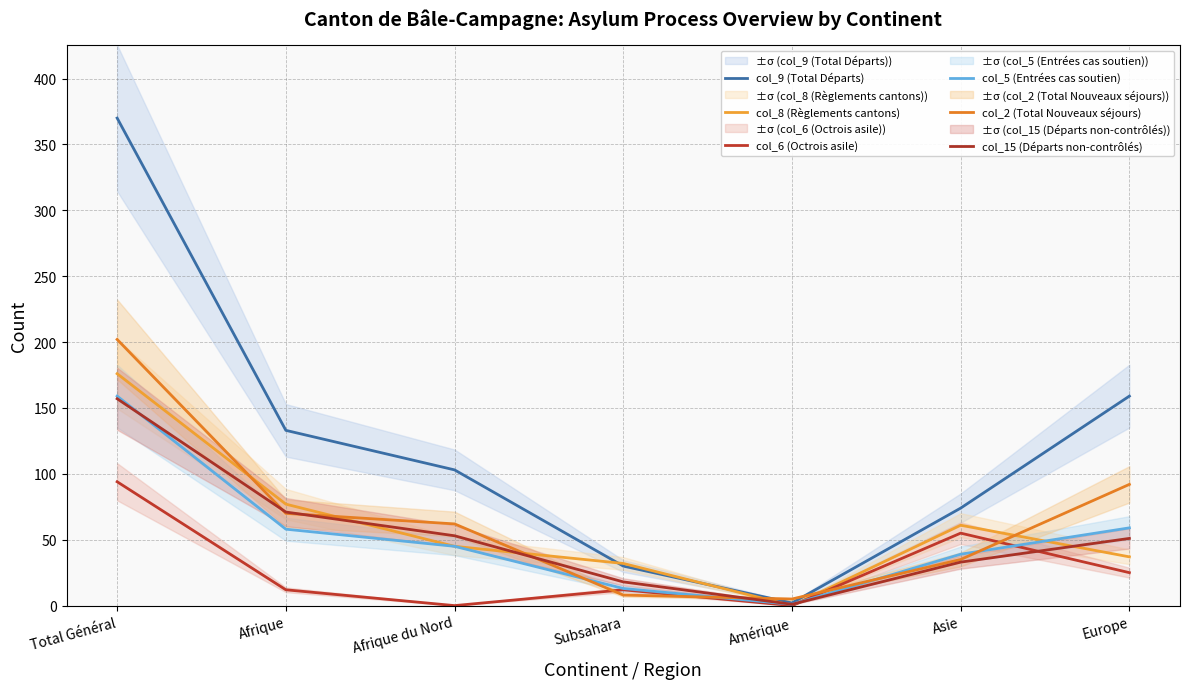

Rank the categories by col_6 (Octrois asile) value from highest to lowest.

Total Général, Asie, Europe, Afrique, Subsahara, Afrique du Nord, Amérique